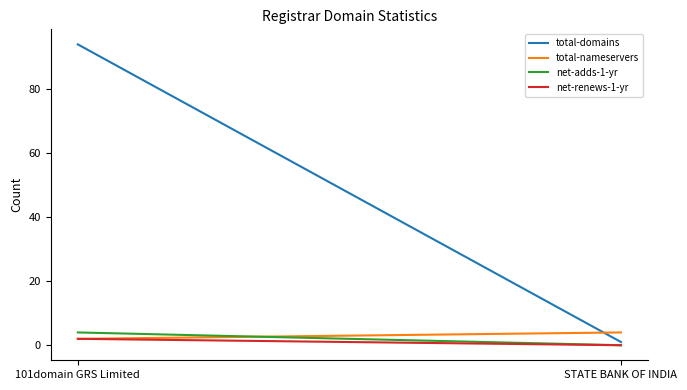

What is the difference between the net-adds-1-yr values at STATE BANK OF INDIA and 101domain GRS Limited?

4